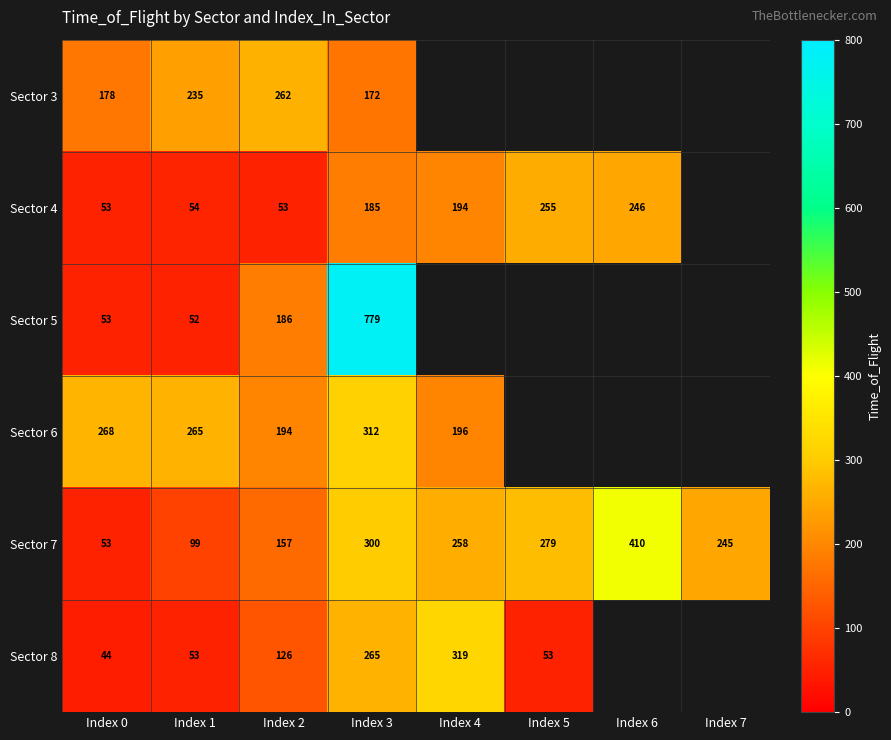

The value of Sector 7 at Index 5 is 279.0. True or false?

True